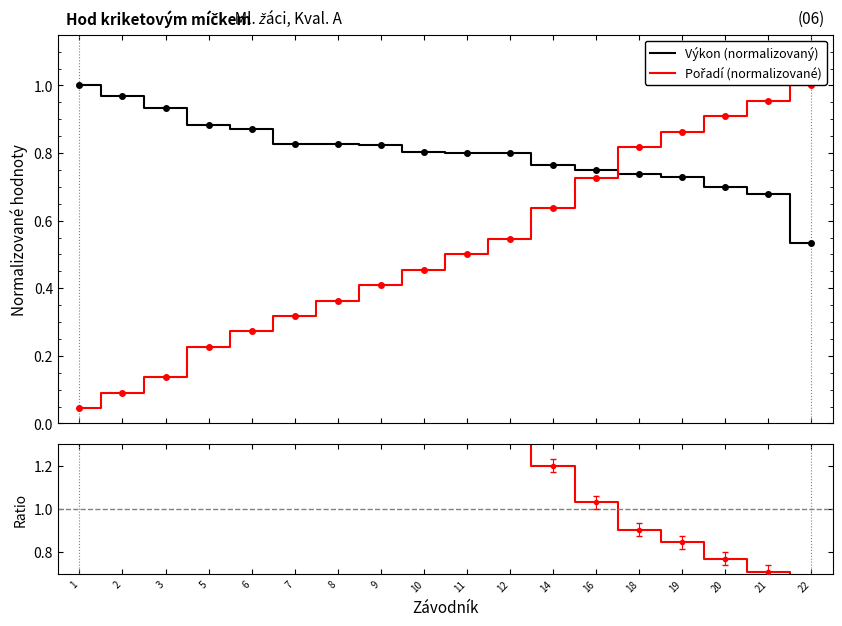

How many lines are shown in the chart?

3